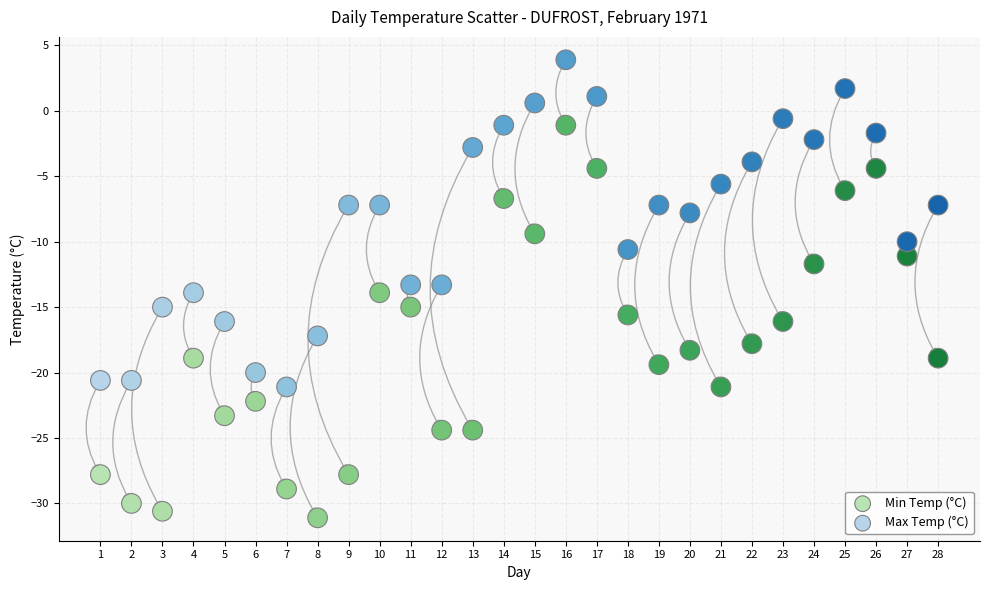

Across all data points, what is the range of Y values (max minus min)?

35.0